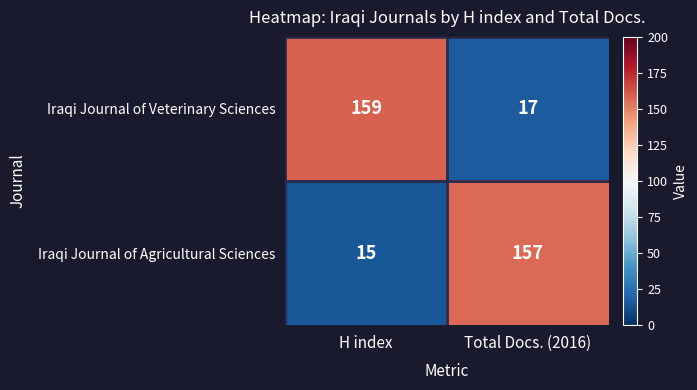

What is the difference between the highest and lowest values at Total Docs. (2016)?

140